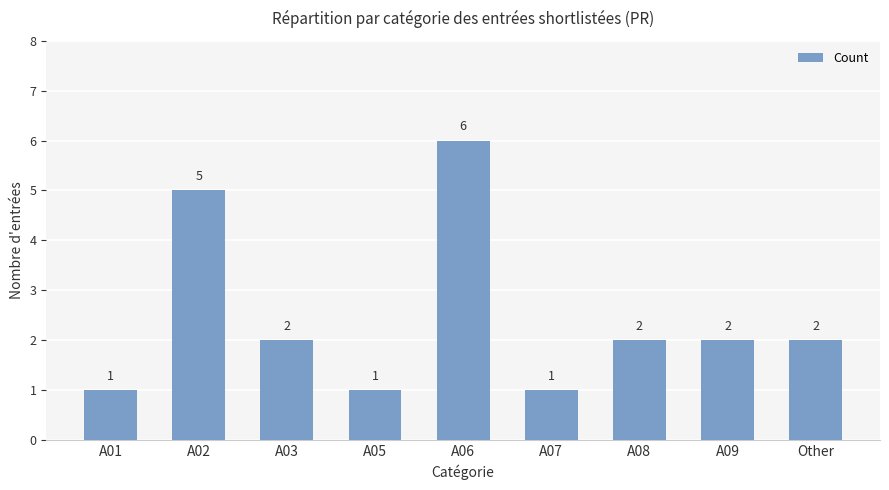

At which label does the data first exceed 2?

A02